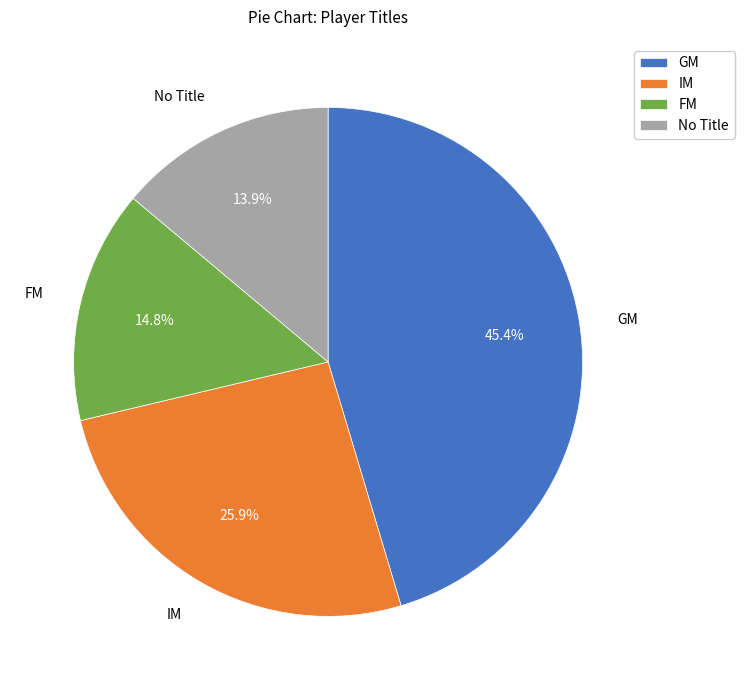

Is there any slice that represents more than half of the pie?

No